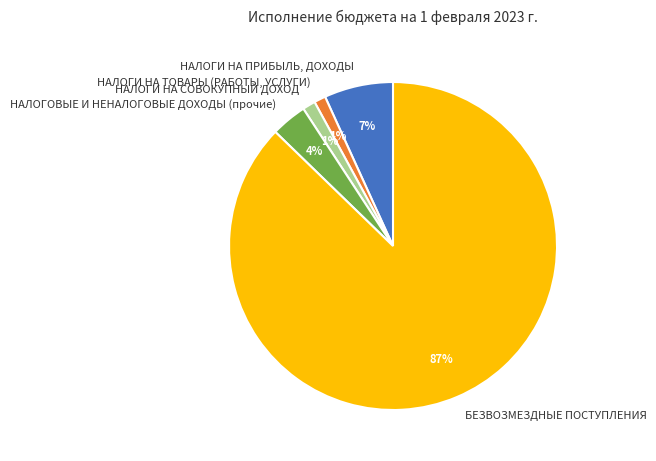

How many slices are in this pie chart?

5